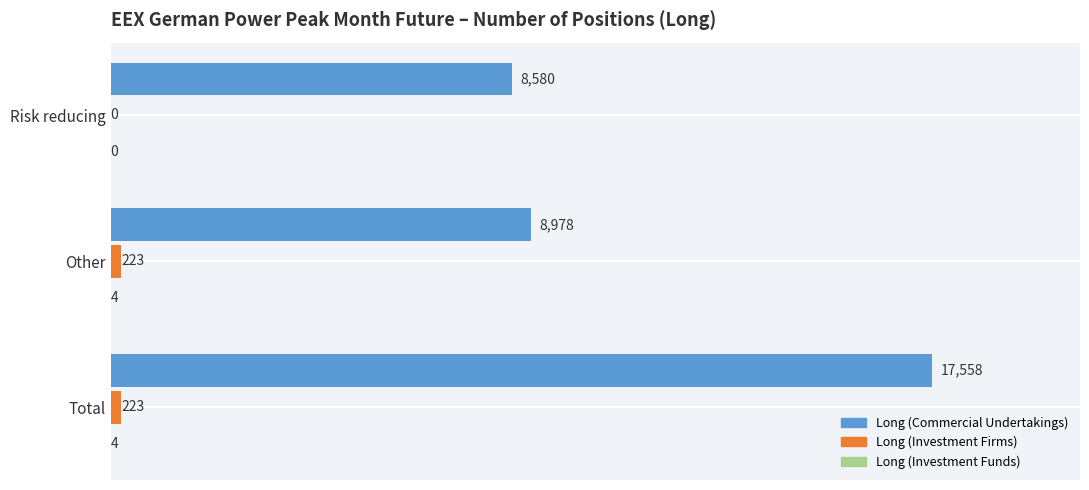

What is the total value across all series at Total?

17785